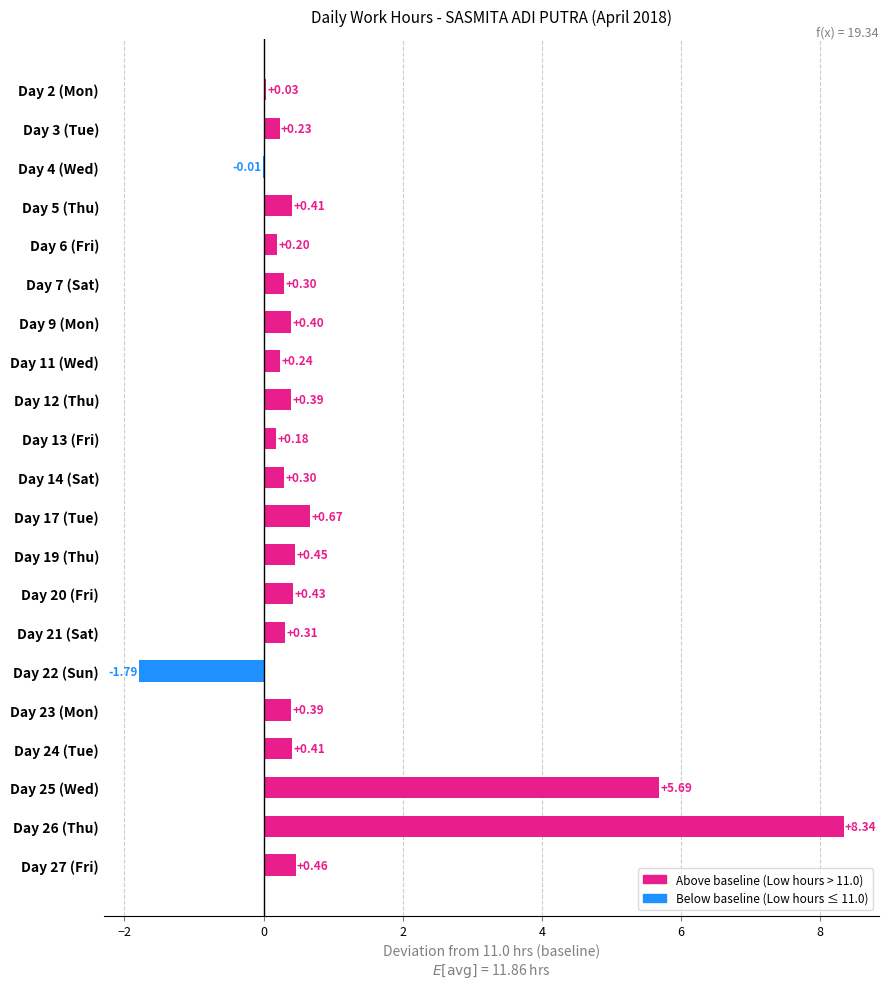

What is the sum of the values at Day 24 (Tue) and Day 4 (Wed)?

0.4